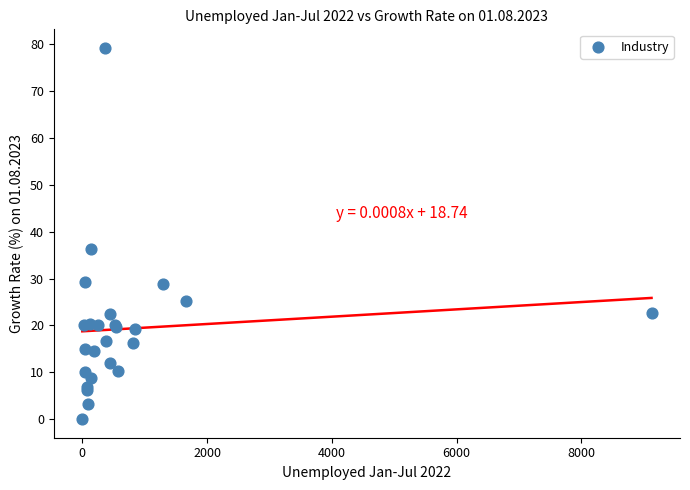

What Y value in the scatter plot is closest to 39?

36.2